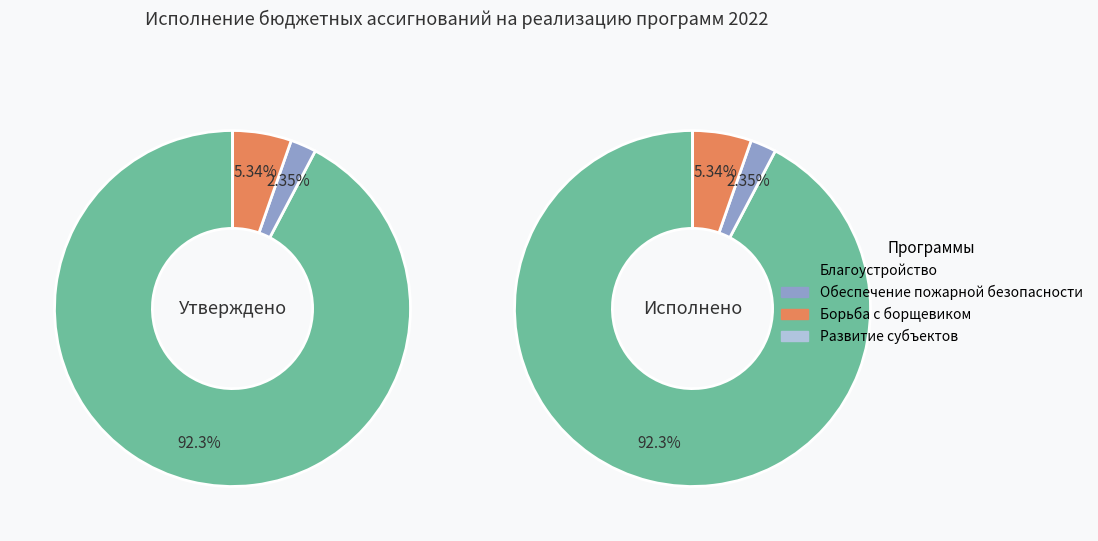

Does any single category account for the majority?

Yes